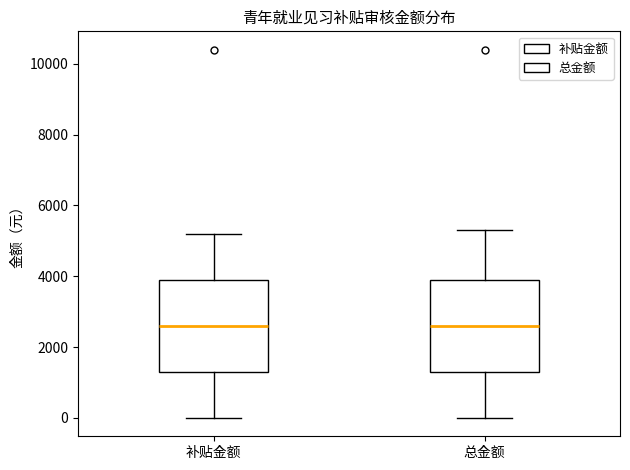

Reading left to right, read every box against the y-axis: the position of its median line, the range the box covers, and the ends of its whiskers. The values are not printed on the chart, so give them approximately, as read against the axis.

补贴金额: median 2600, box 1400 to 4000, whiskers 0 to 5200
总金额: median 2600, box 1400 to 4000, whiskers 0 to 5400